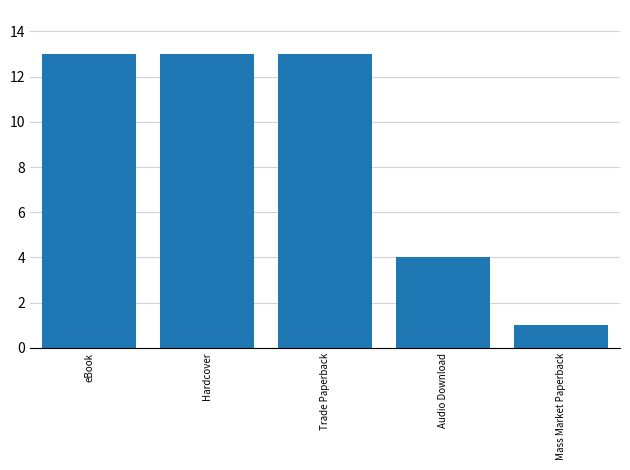

What is the sum of all values?

44